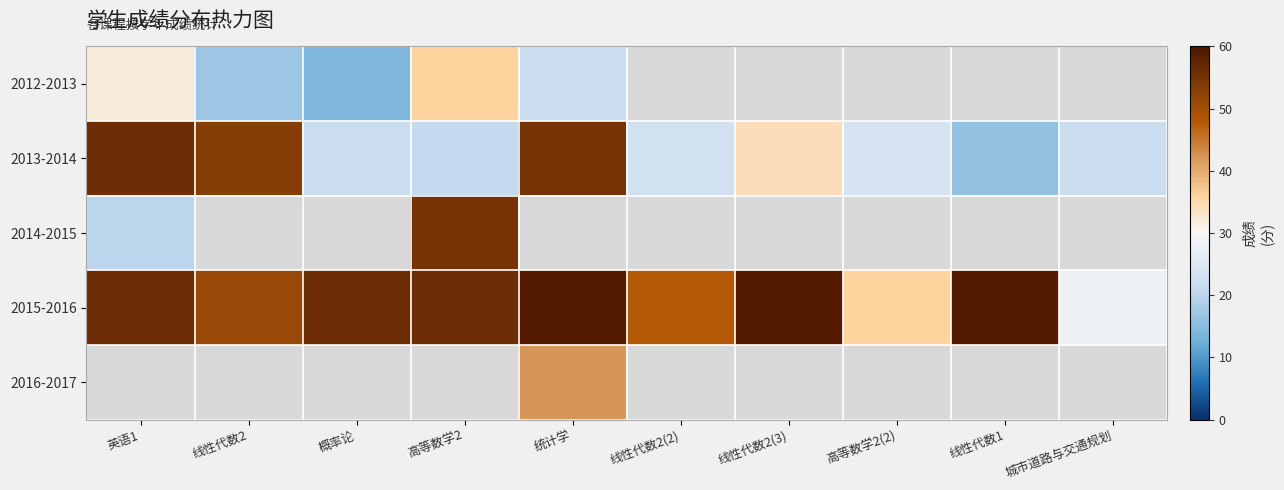

What is the average value of the 2013-2014 series?

32.6